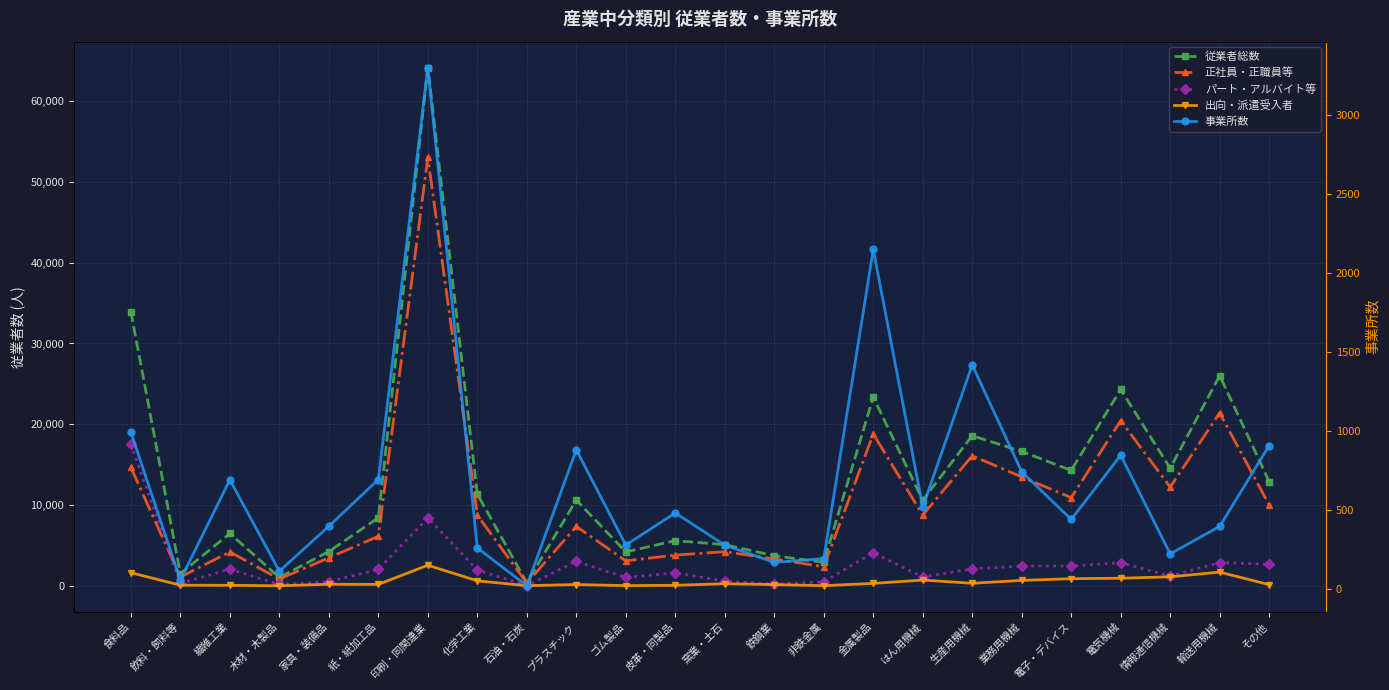

Count the number of data series in this chart.

5